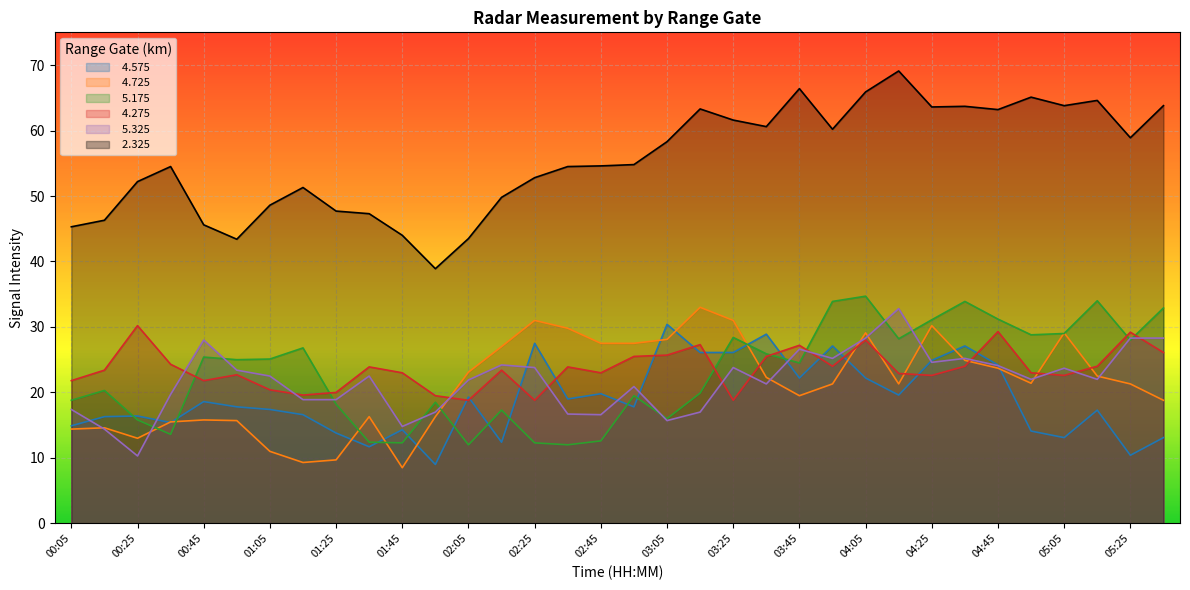

How many distinct data groups are displayed?

6